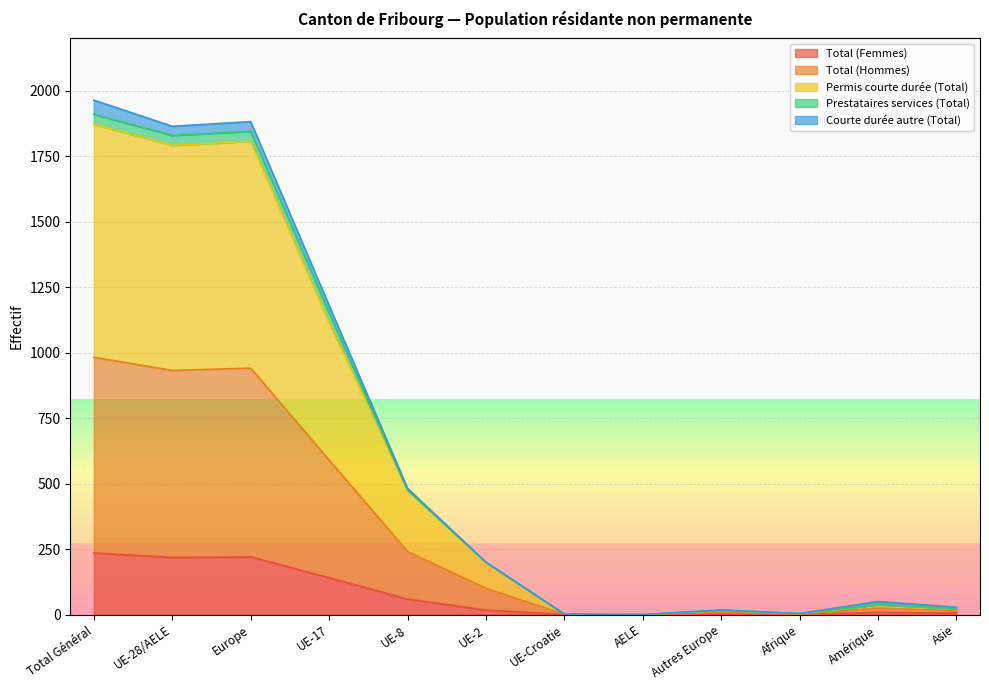

Which has a higher value, UE-17 or Autres Europe?

UE-17